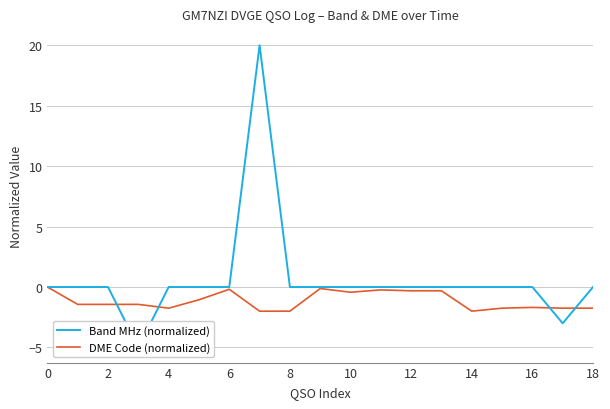

How many lines are shown in the chart?

2